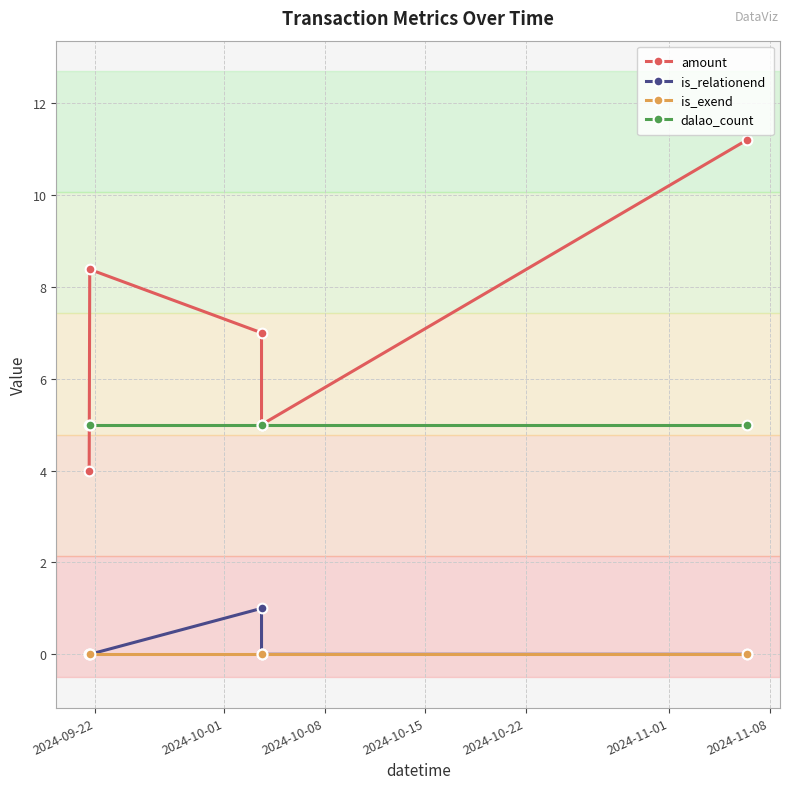

Which series has the widest spread of values?

amount